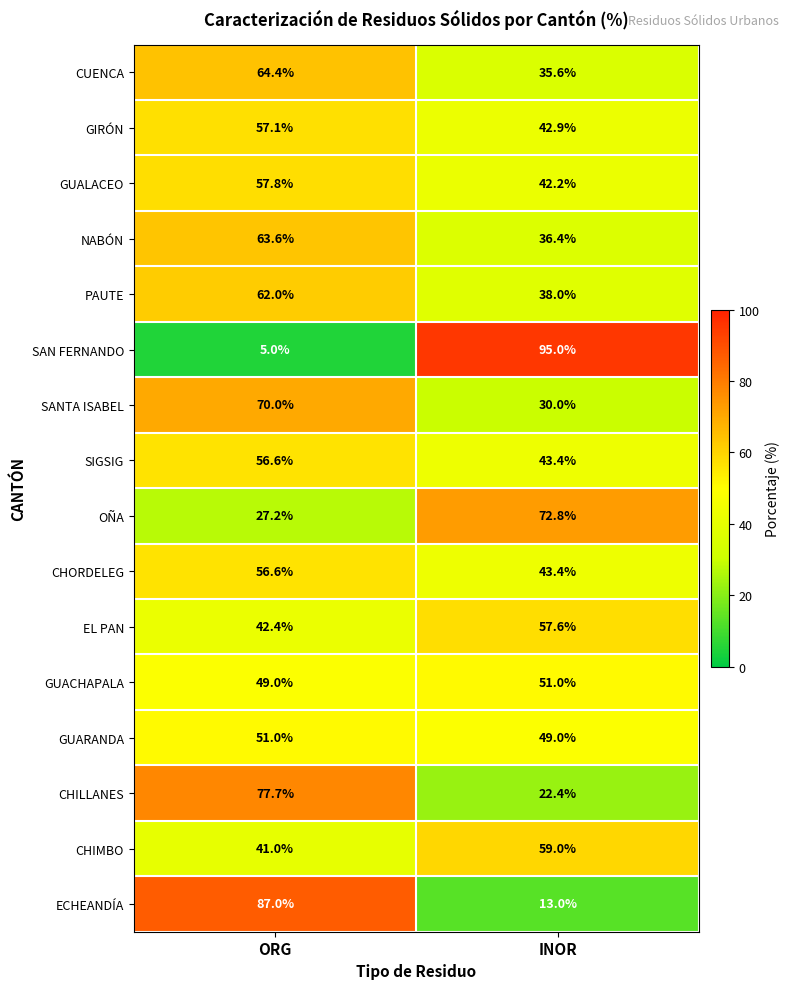

Is it true that ECHEANDÍA equals 126.2 at ORG?

False